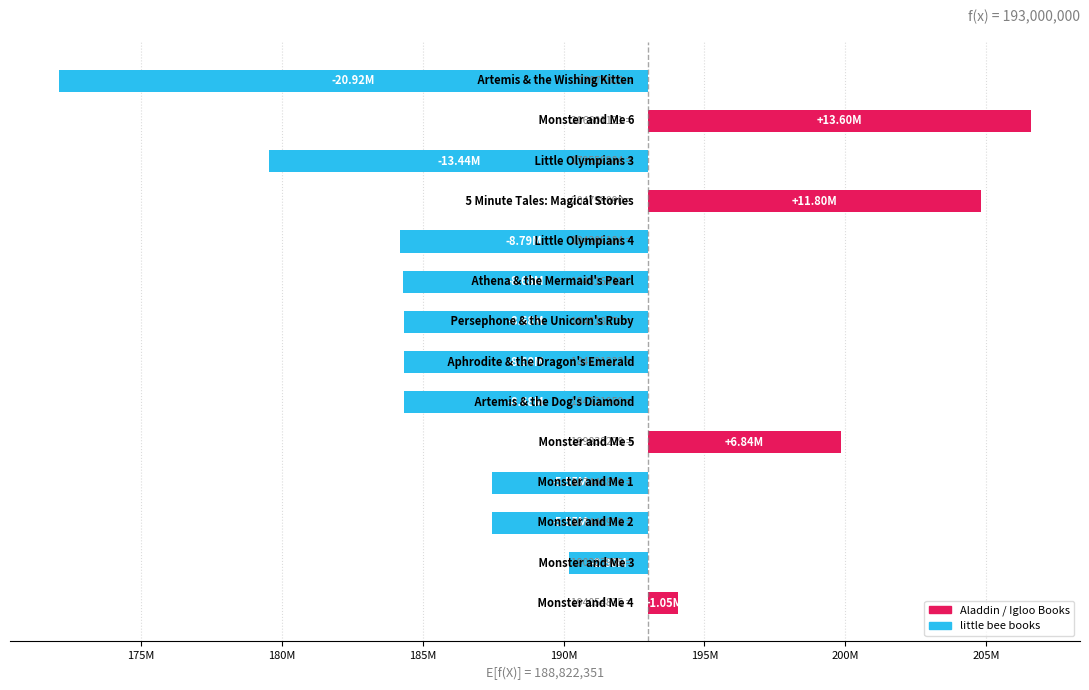

Which label corresponds to the smallest value in the chart?

Artemis & the Wishing Kitten